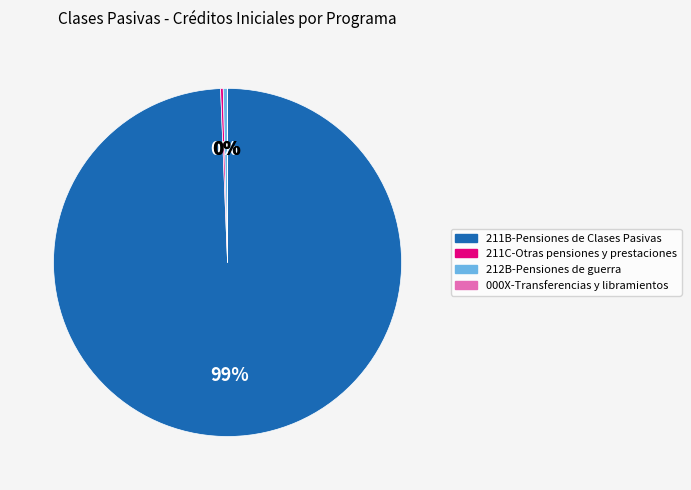

To the nearest percent, what is the average slice percentage?

25%